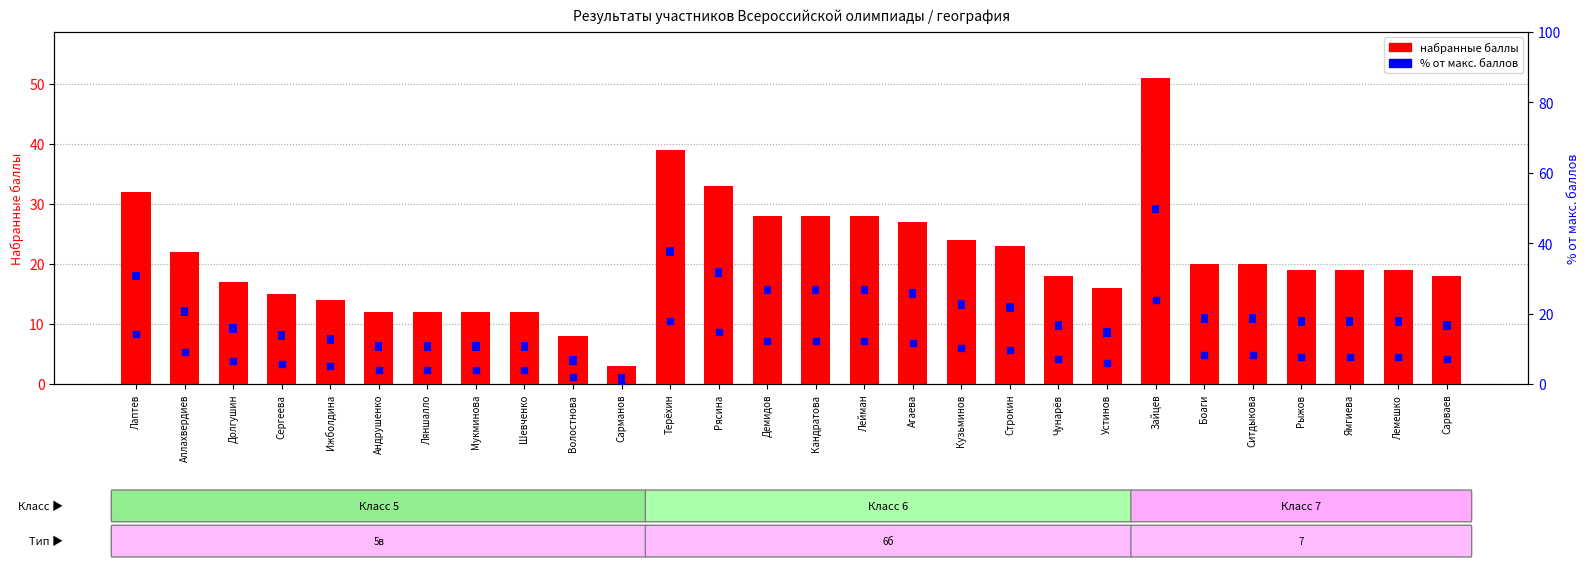

What is the approximate value of % от макс. баллов at Мукминова?

2.5